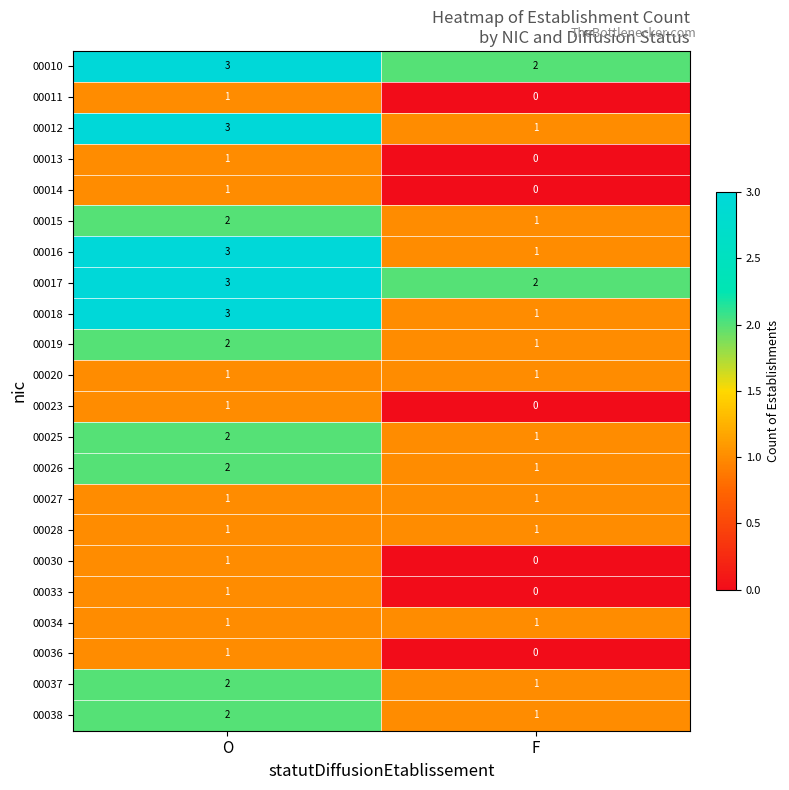

What is the sum of all 00018 values?

4